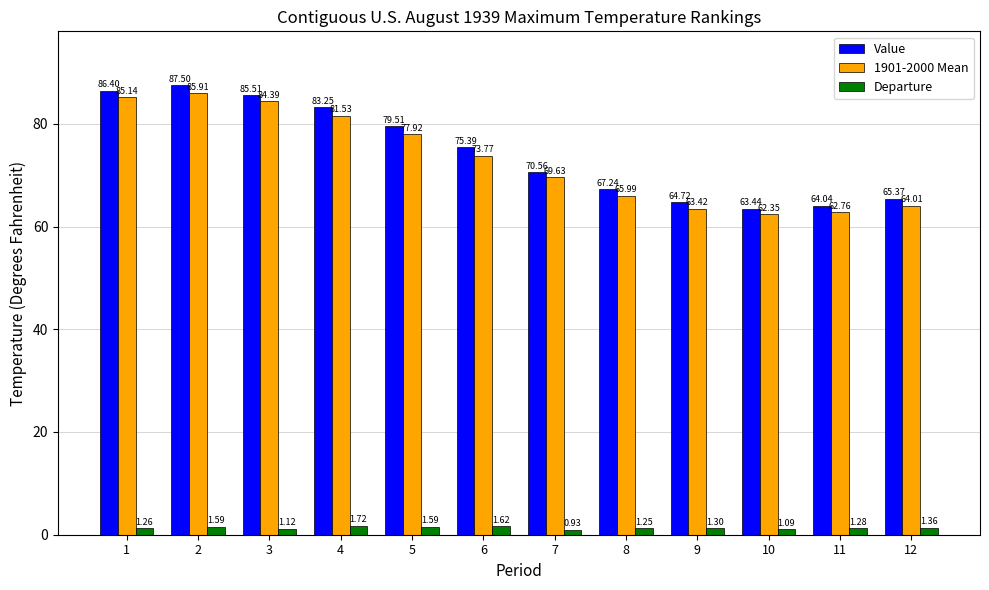

Where does the Value series first go above 75?

1